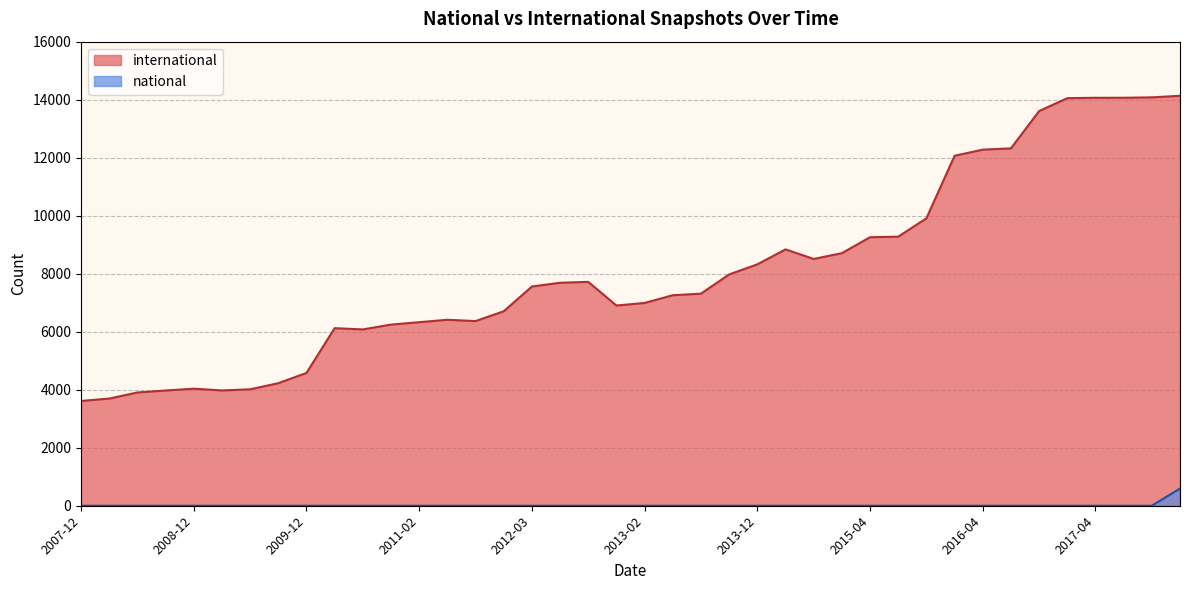

True or false: international and national cross at least once.

False